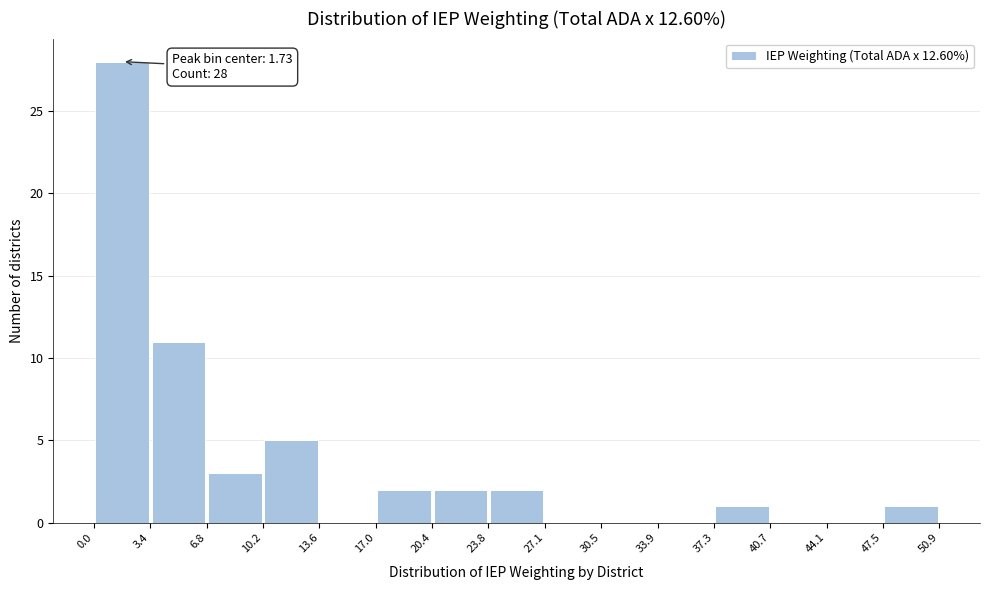

Which range on the x-axis has the tallest bar?

0.0 to 3.4